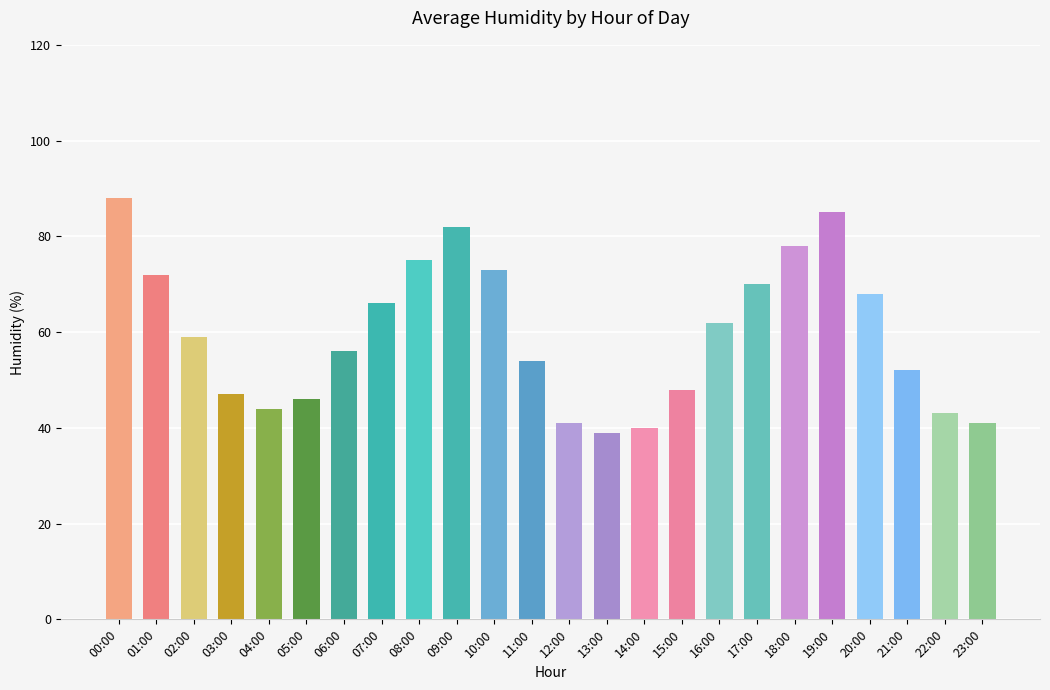

What is the sum of the values at 19:00 and 12:00?

126